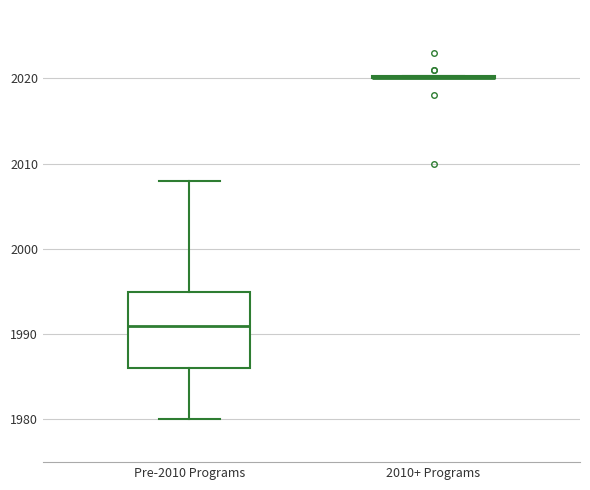

Reading left to right, read every box against the y-axis: the position of its median line, the range the box covers, and the ends of its whiskers. The values are not printed on the chart, so give them approximately, as read against the axis.

Pre-2010 Programs: median 1991, box 1986 to 1995, whiskers 1980 to 2008
2010+ Programs: box collapsed to a line at 2020, whiskers 2020 to 2020